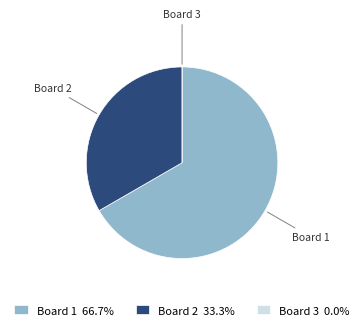

Is there a majority slice in this chart?

Yes